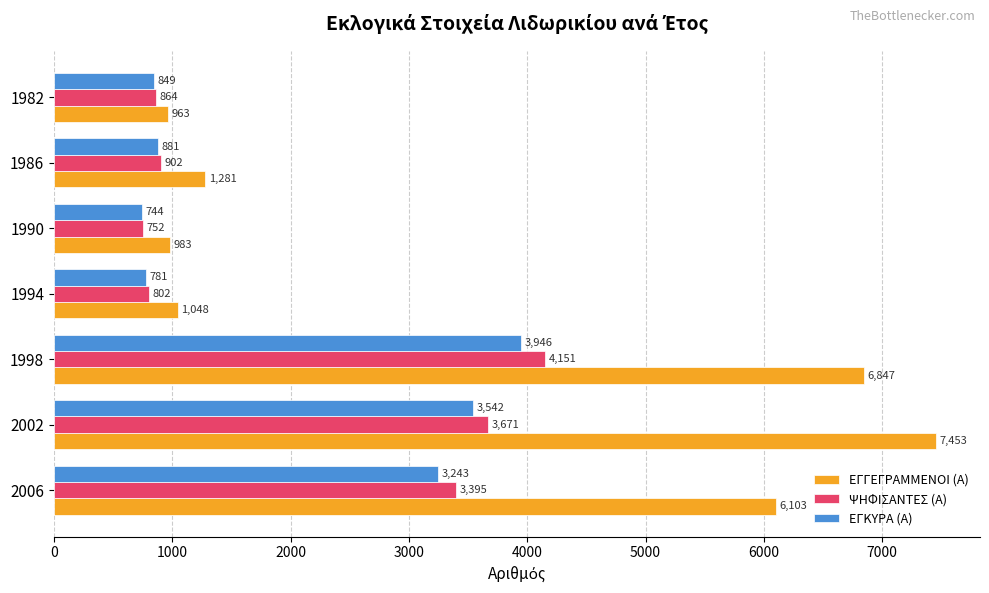

Which label corresponds to the largest value in the chart?

2002